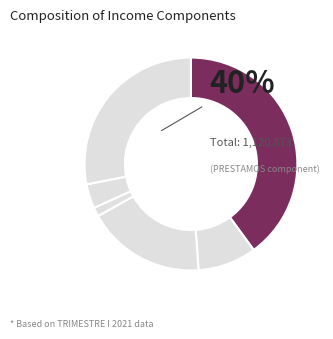

How many slices are in this pie chart?

6